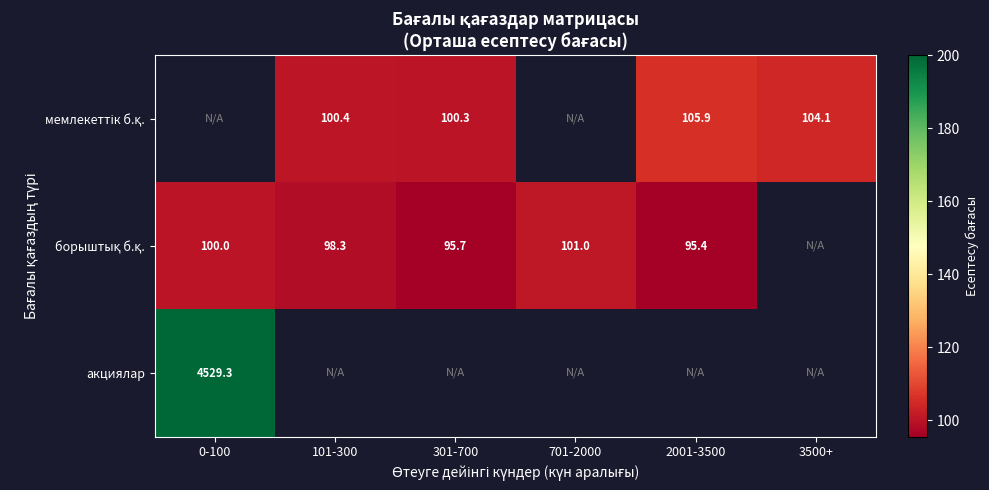

List the series in order of their peak value, highest first.

акциялар, мемлекеттік б.қ., борыштық б.қ.